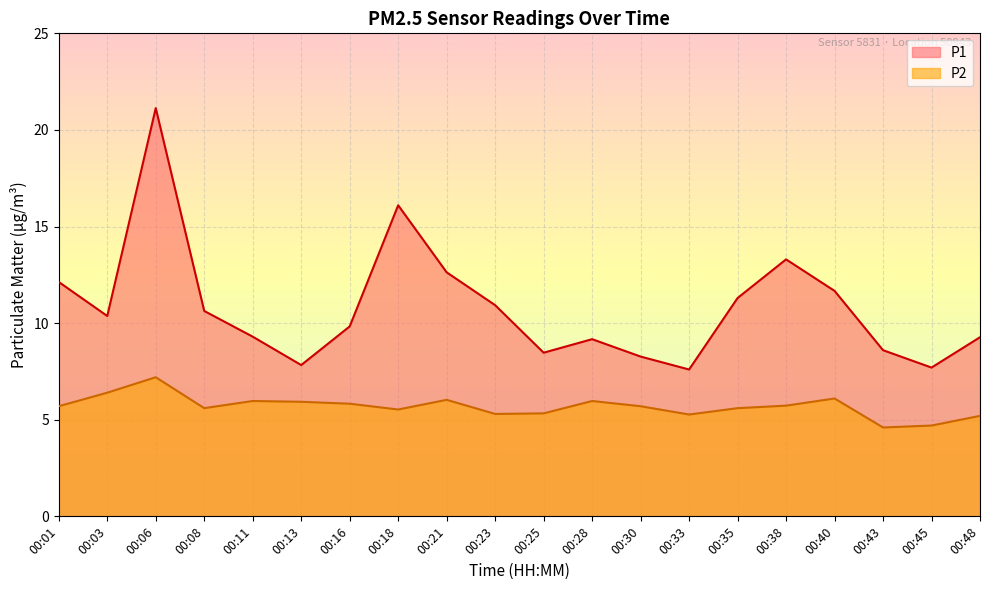

How many values in the P2 series are below 5?

2